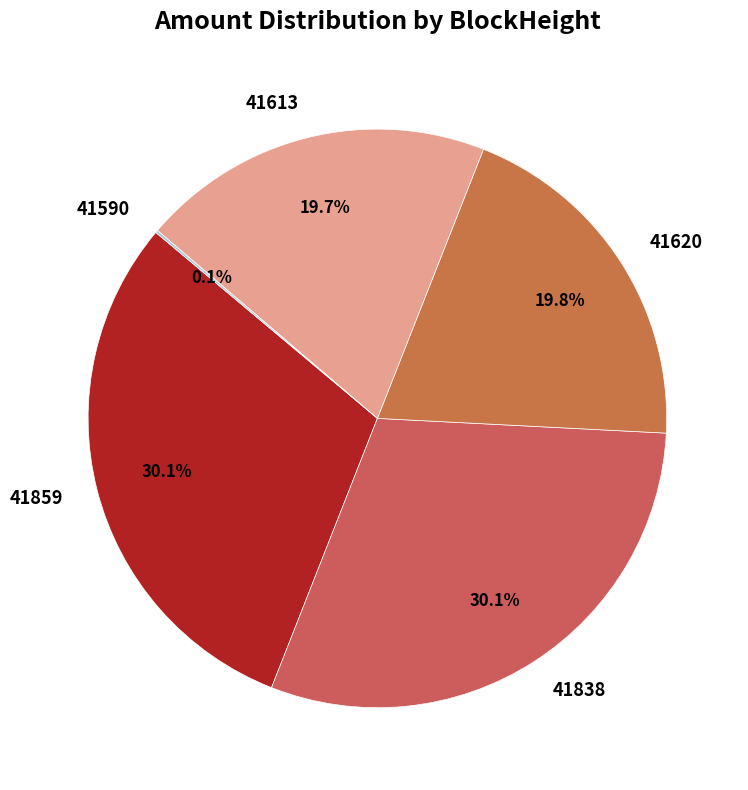

Between 41613 and 41859, which is larger?

41859